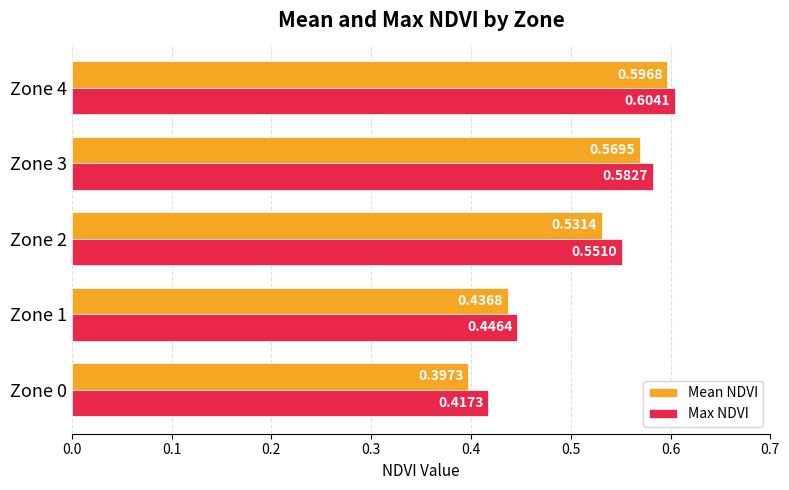

Which series changed the most between Zone 1 and Zone 3?

Max NDVI